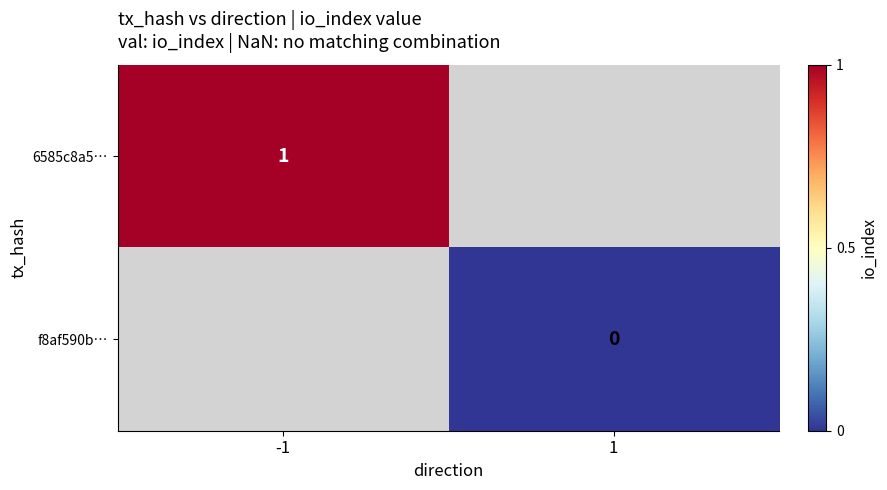

True or false: 6585c8a5… has a value of 1 at -1.

True